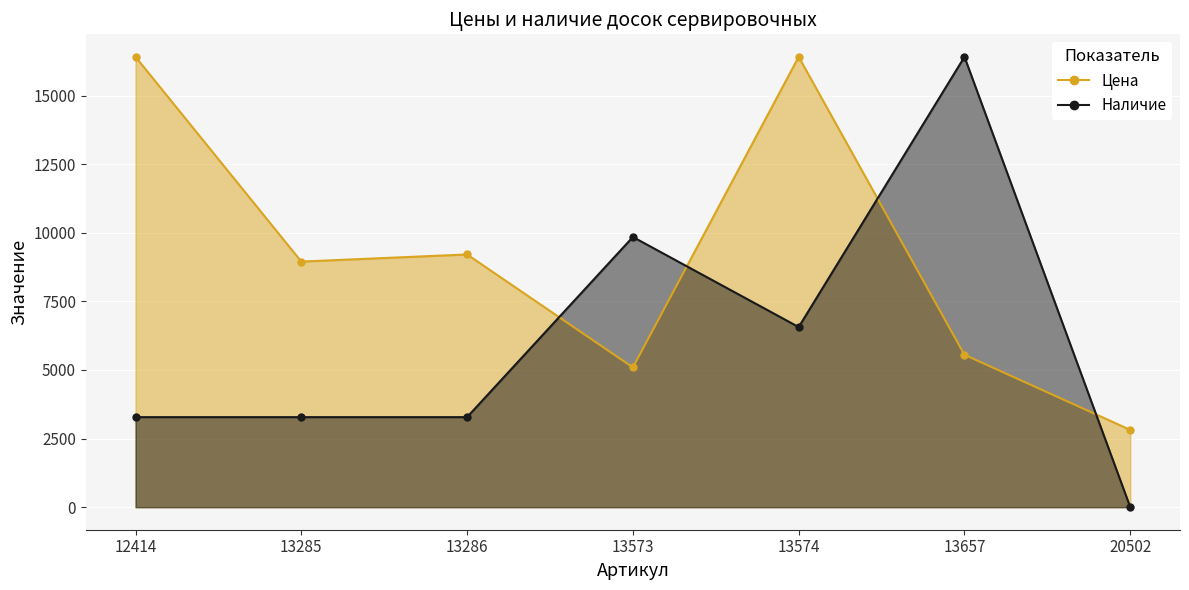

At how many categories does at least one series exceed 11847?

3